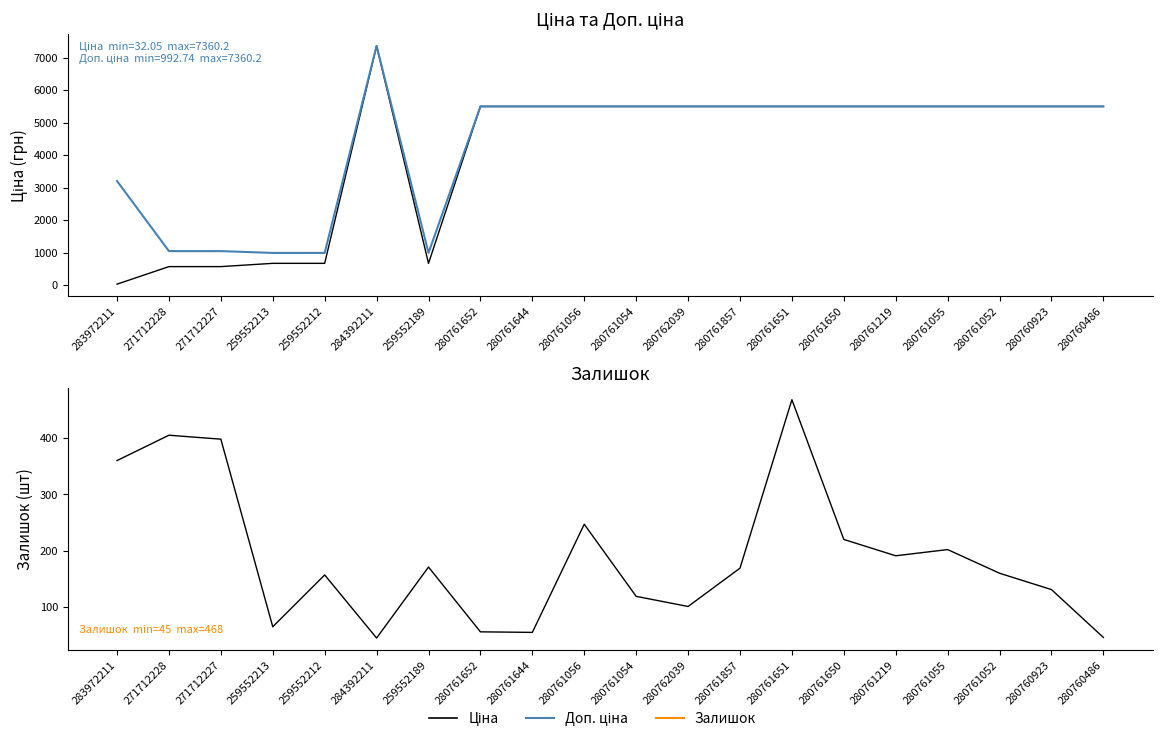

What is the smallest value displayed?

32.0